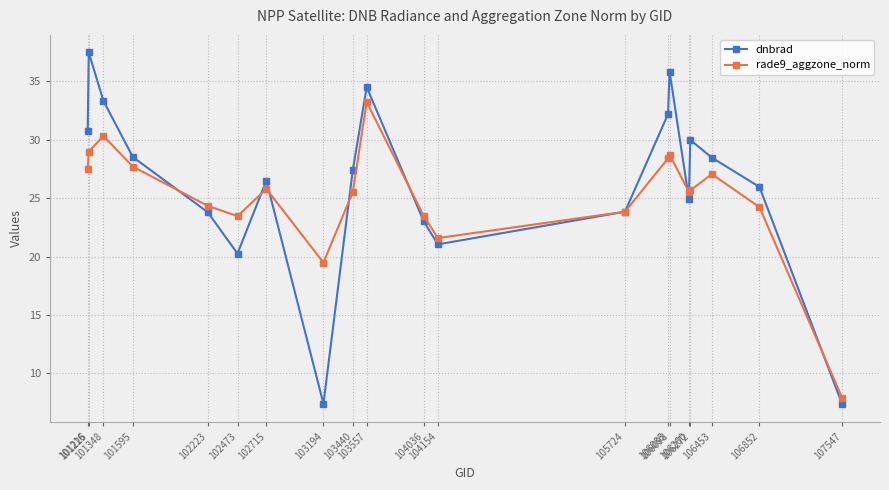

Rank the series by their average value, from lowest to highest.

rade9_aggzone_norm, dnbrad